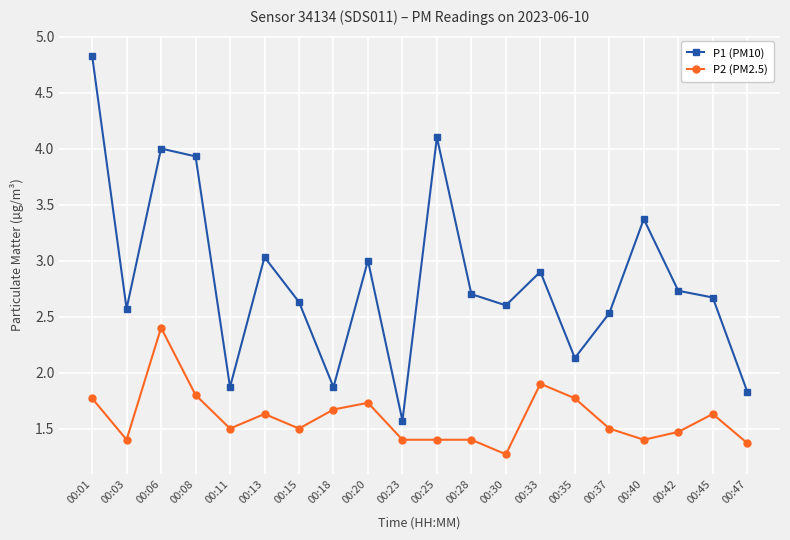

Reading left to right, extract all data points from this chart.

P1 (PM10): 00:01=4.8	00:03=2.6	00:06=4.0	00:08=3.9	00:11=1.9	00:13=3.0	00:15=2.6	00:18=1.9	00:20=3.0	00:23=1.6	00:25=4.1	00:28=2.7	00:30=2.6	00:33=2.9	00:35=2.1	00:37=2.5	00:40=3.4	00:42=2.7	00:45=2.7	00:47=1.8
P2 (PM2.5): 00:01=1.8	00:03=1.4	00:06=2.4	00:08=1.8	00:11=1.5	00:13=1.6	00:15=1.5	00:18=1.7	00:20=1.7	00:23=1.4	00:25=1.4	00:28=1.4	00:30=1.3	00:33=1.9	00:35=1.8	00:37=1.5	00:40=1.4	00:42=1.5	00:45=1.6	00:47=1.4